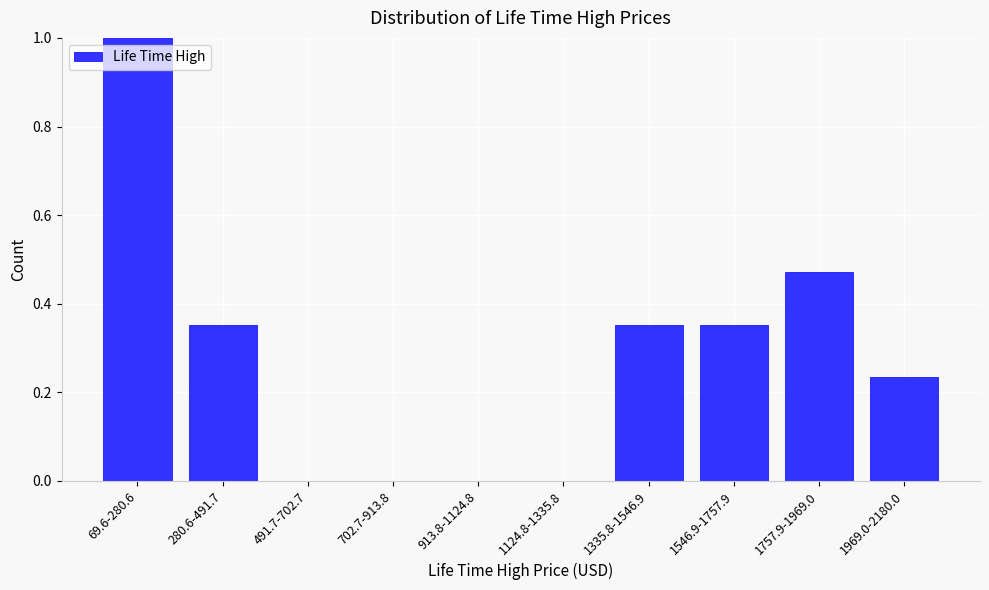

Which label corresponds to the largest value in the chart?

69.6-280.6